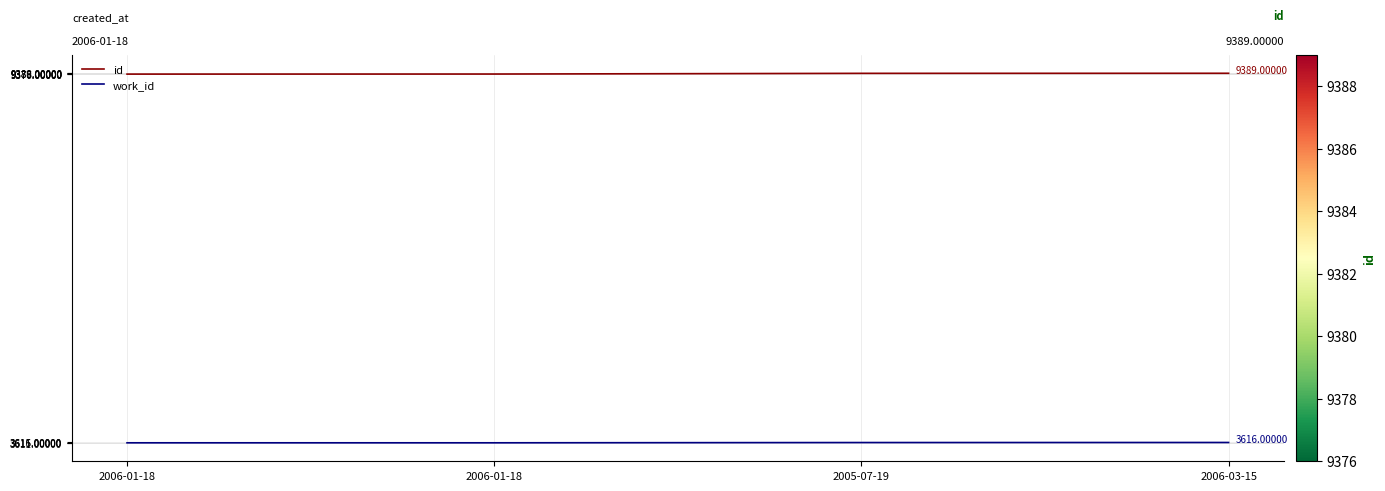

True or false: work_id and id intersect in this chart.

False